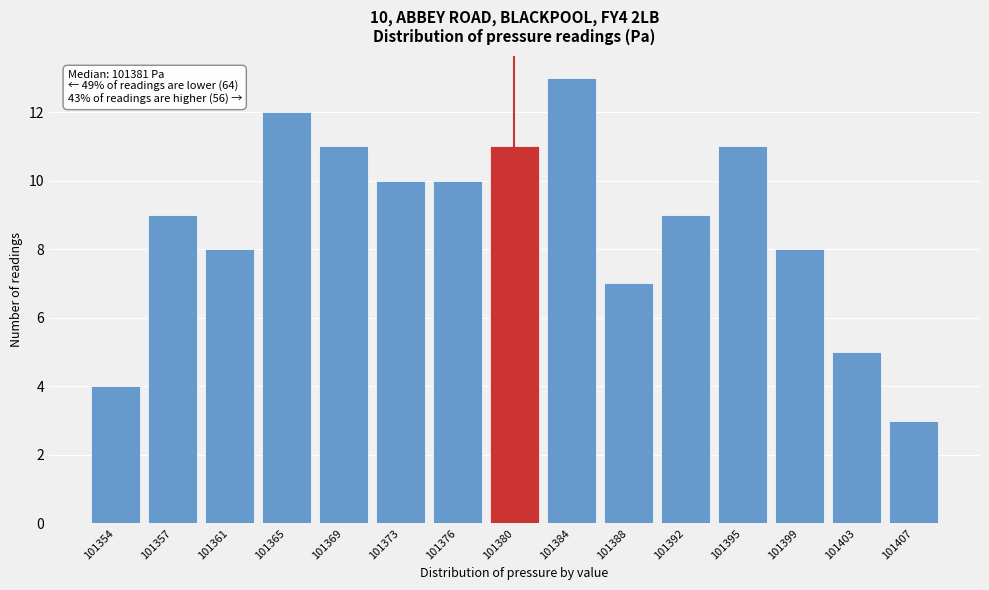

Reading left to right, list all the values displayed in this chart.

4	9	8	12	11	10	10	11	13	7	9	11	8	5	3